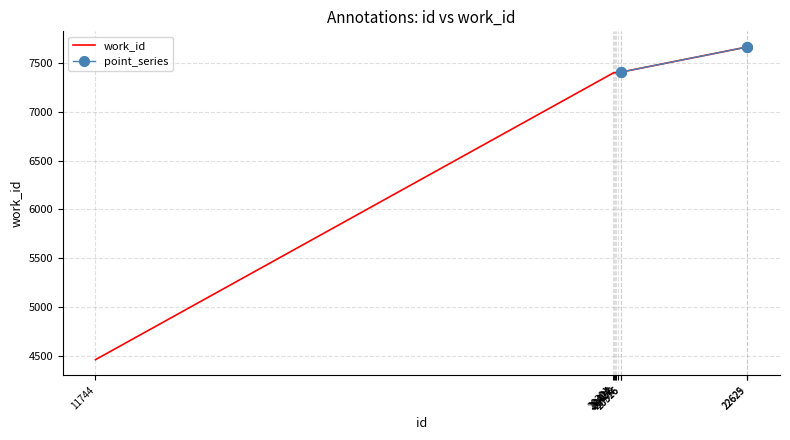

What is the value of the 5th point from the left?

7402